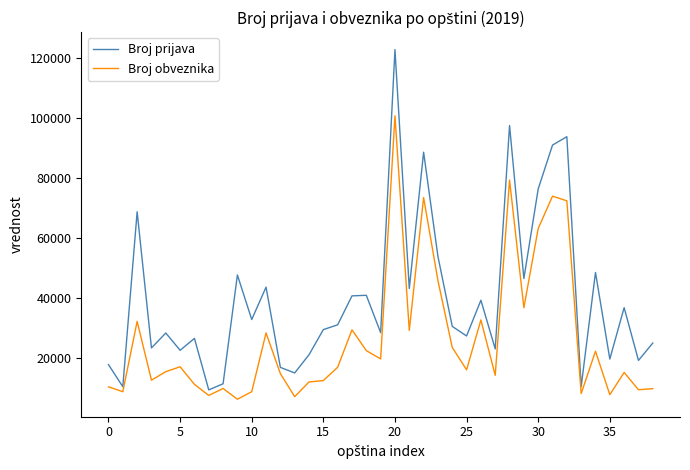

List the series in order of their overall mean, highest first.

Broj prijava, Broj obveznika